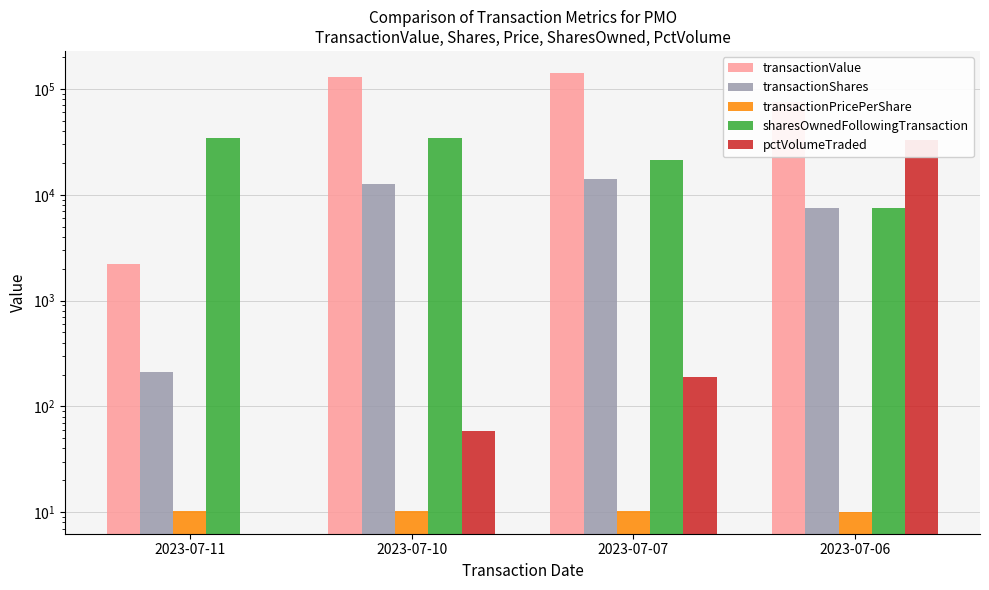

Is it true that transactionPricePerShare equals 10.1 at 2023-07-06?

True